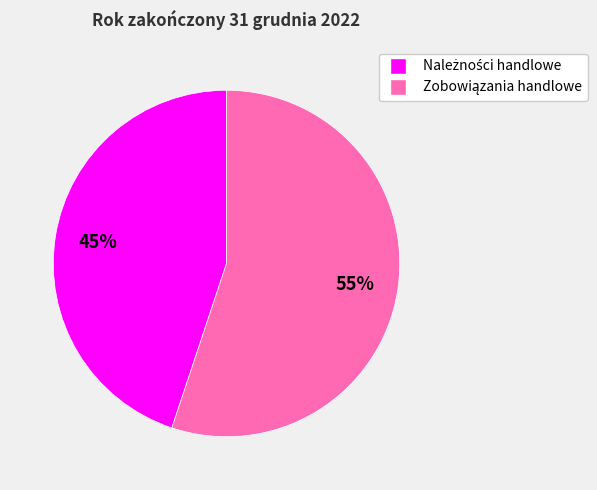

Does any single category account for the majority?

Yes